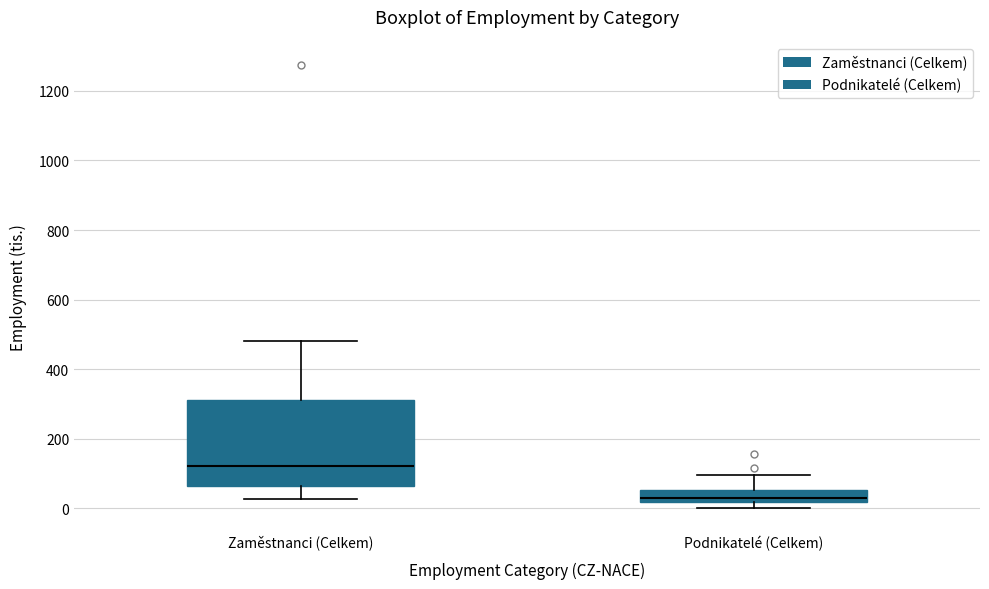

Reading left to right, read every box against the y-axis: the position of its median line, the range the box covers, and the ends of its whiskers. The values are not printed on the chart, so give them approximately, as read against the axis.

Zaměstnanci (Celkem): median 120, box 60 to 320, whiskers 20 to 480
Podnikatelé (Celkem): median 20 (just above the box's lower edge), box 20 to 60, whiskers 0 to 100